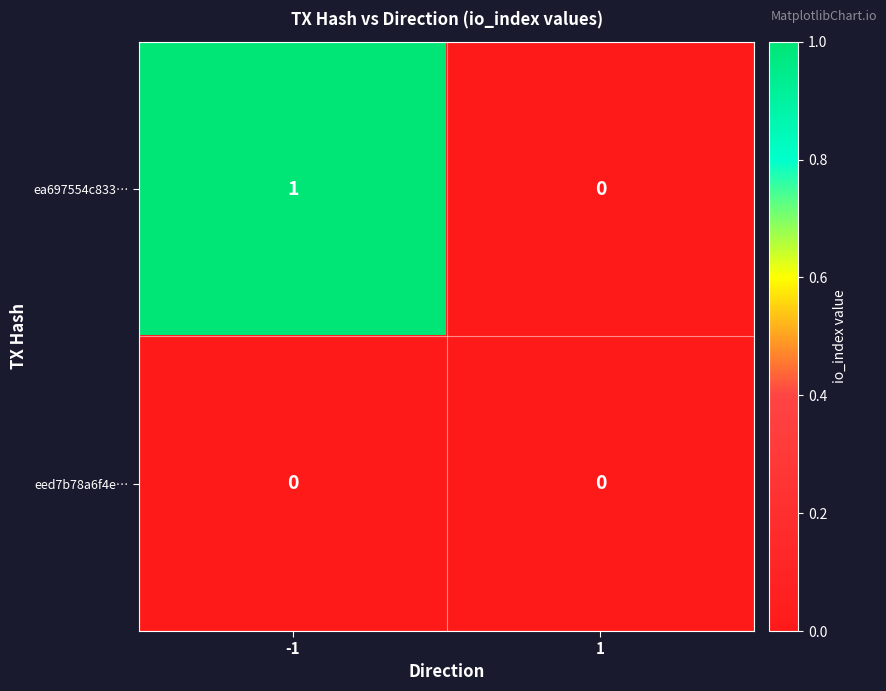

Which series changed the most between -1 and 1?

ea697554c833…